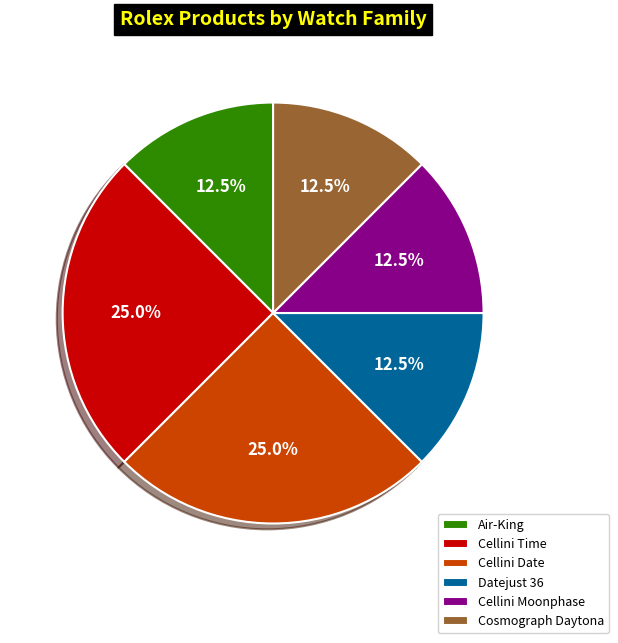

Is there a majority slice in this chart?

No